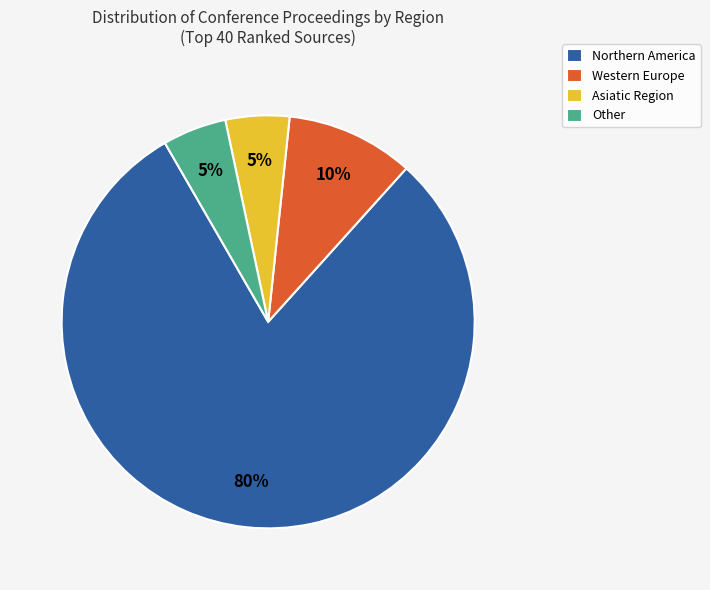

Count the number of slices in the pie.

4